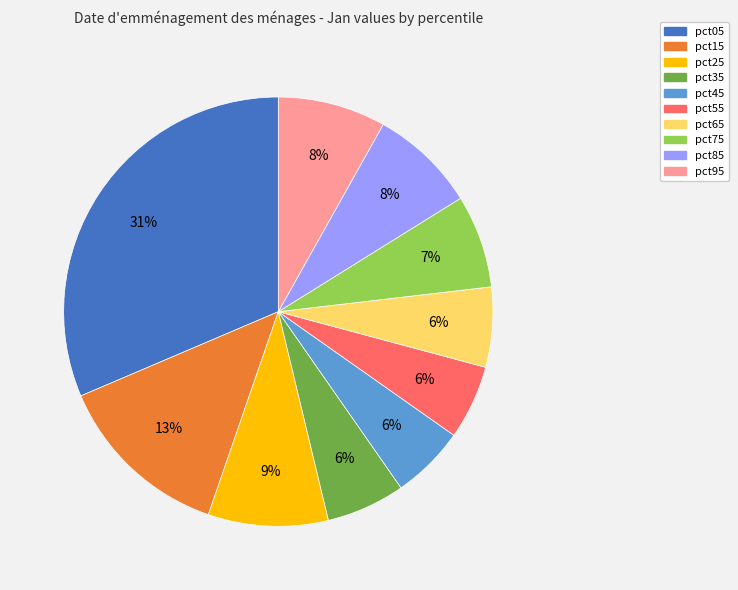

True or false: pct25 accounts for 1% of the total.

False